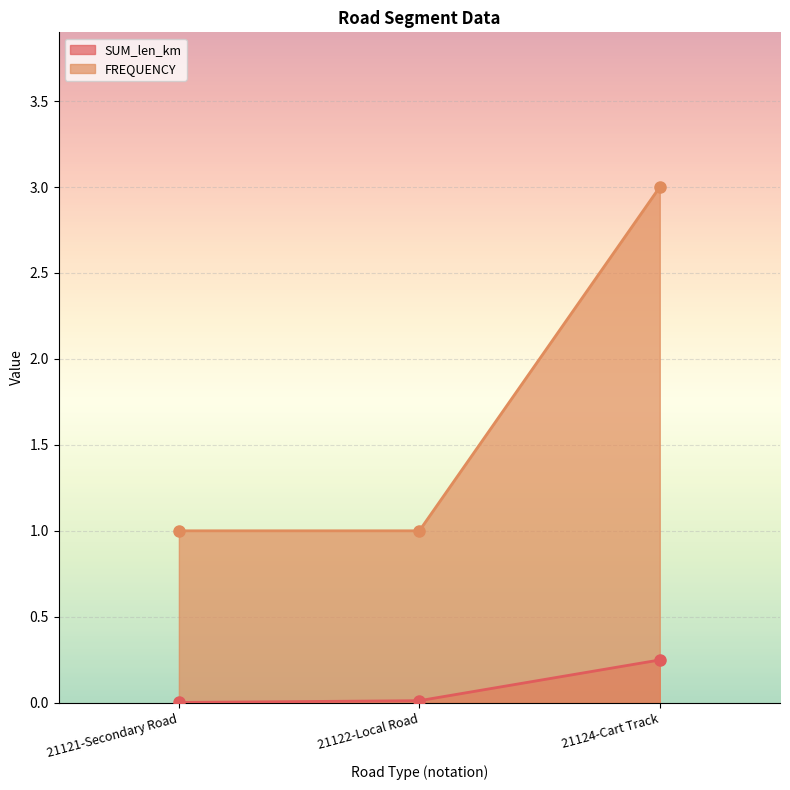

At 21124-Cart Track, list the series in order from smallest to largest.

SUM_len_km, FREQUENCY